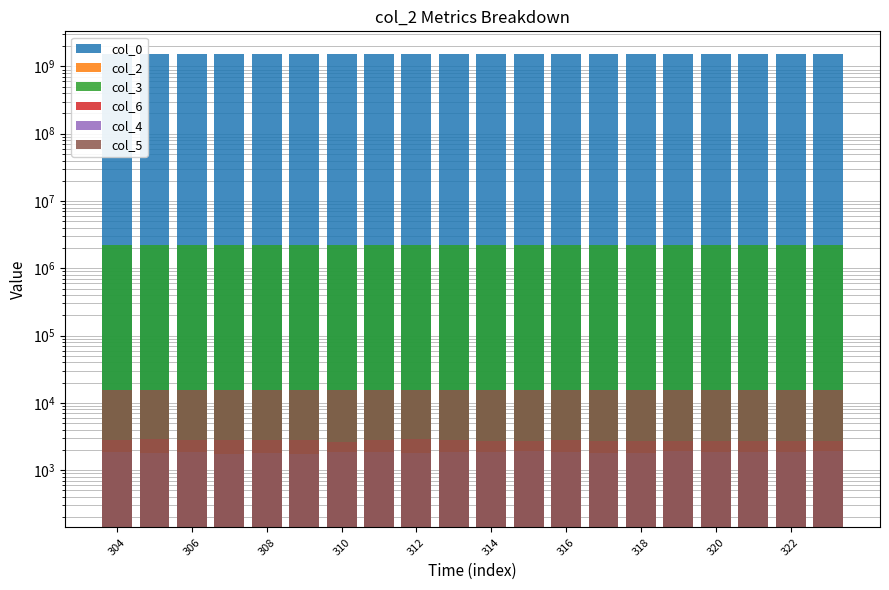

What is the maximum value for col_6?

2881.0